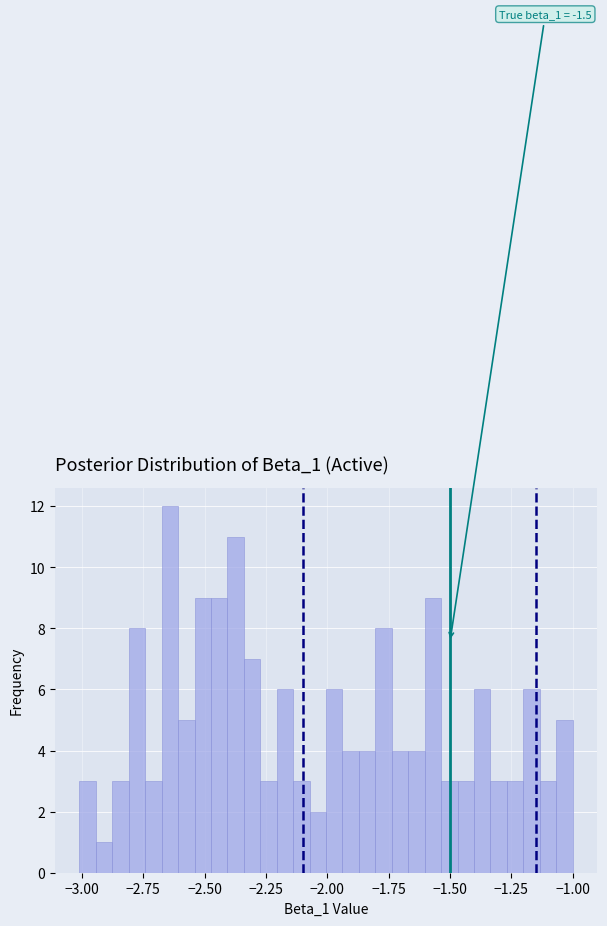

Around what value on the x-axis is the tallest bar? Give the approximate position of its centre, as read against the axis.

-2.65